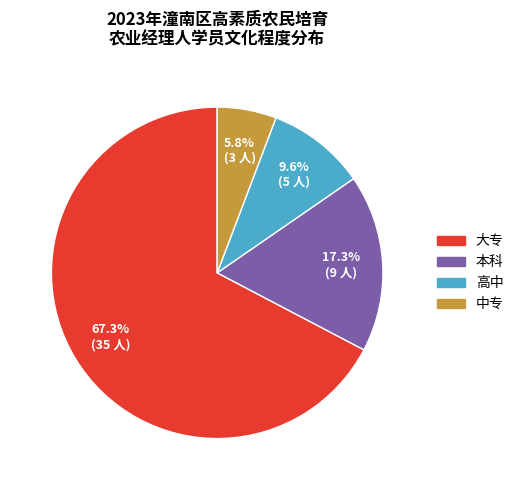

Rank the categories by value from highest to lowest.

大专, 本科, 高中, 中专